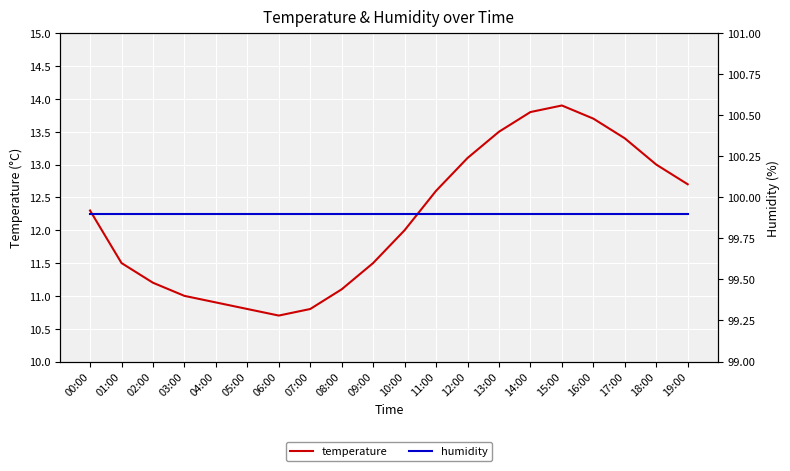

At which label does temperature first exceed 12?

00:00